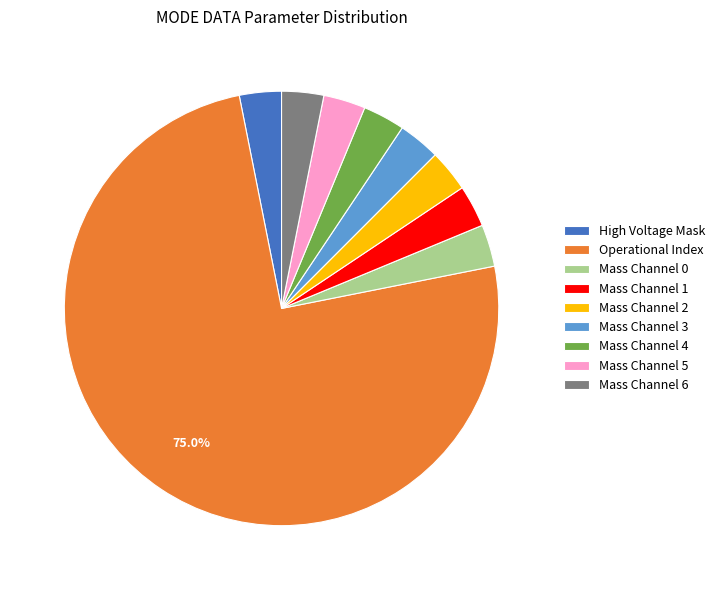

Which slice represents more than half of the pie?

Operational Index